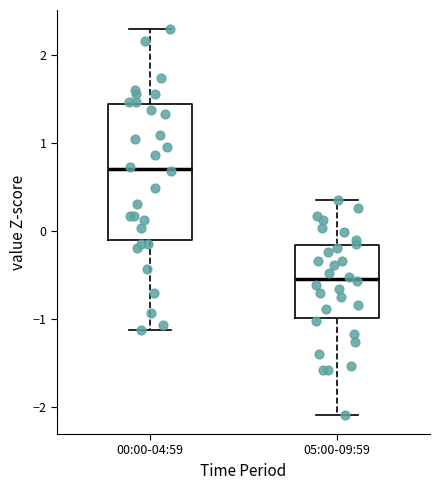

Which box's median line is the highest?

00:00-04:59